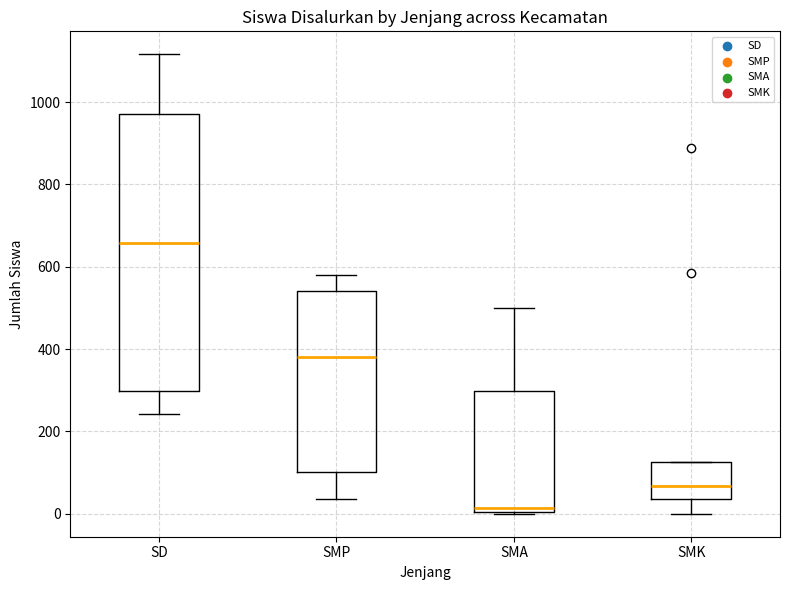

Reading left to right, read every box against the y-axis: the position of its median line, the range the box covers, and the ends of its whiskers. The values are not printed on the chart, so give them approximately, as read against the axis.

SD: median 660, box 300 to 980, whiskers 240 to 1120
SMP: median 380, box 100 to 540, whiskers 40 to 580
SMA: median 20, box 0 to 300, whiskers 0 to 500
SMK: median 60, box 40 to 120, whiskers 0 to 120